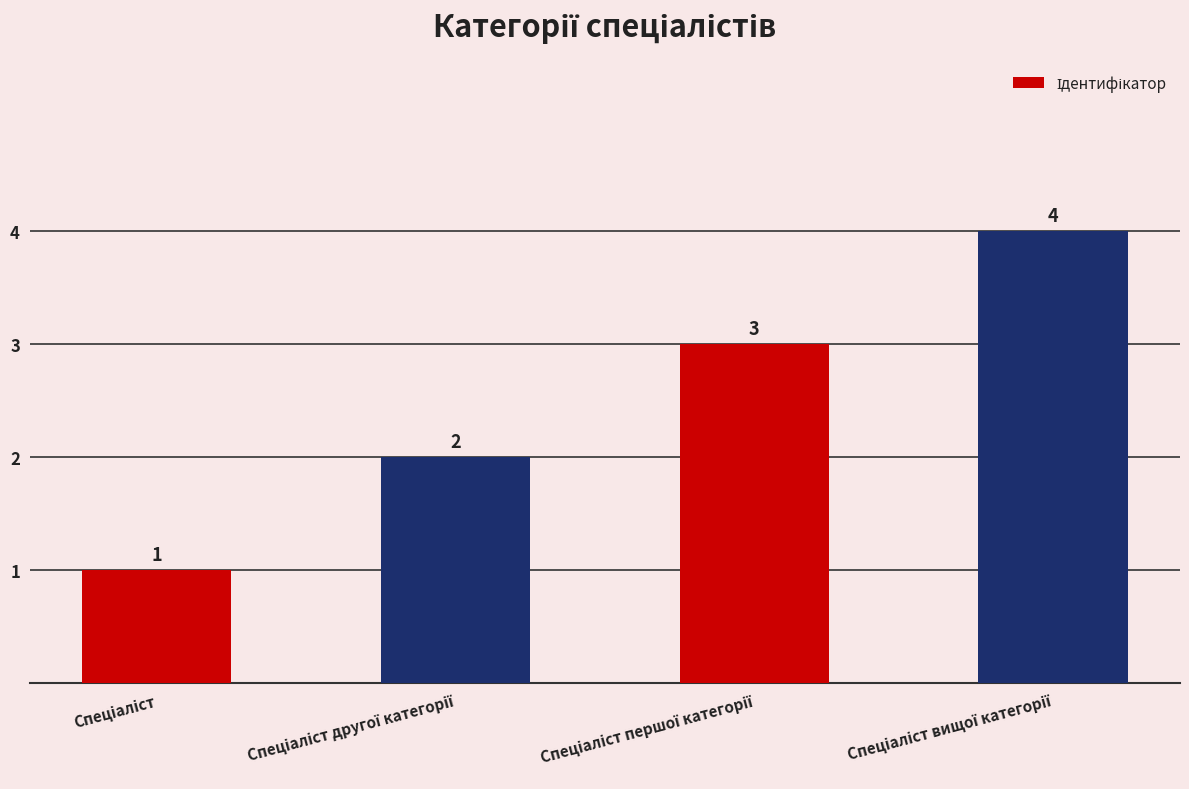

What is the difference between the maximum and minimum values?

3